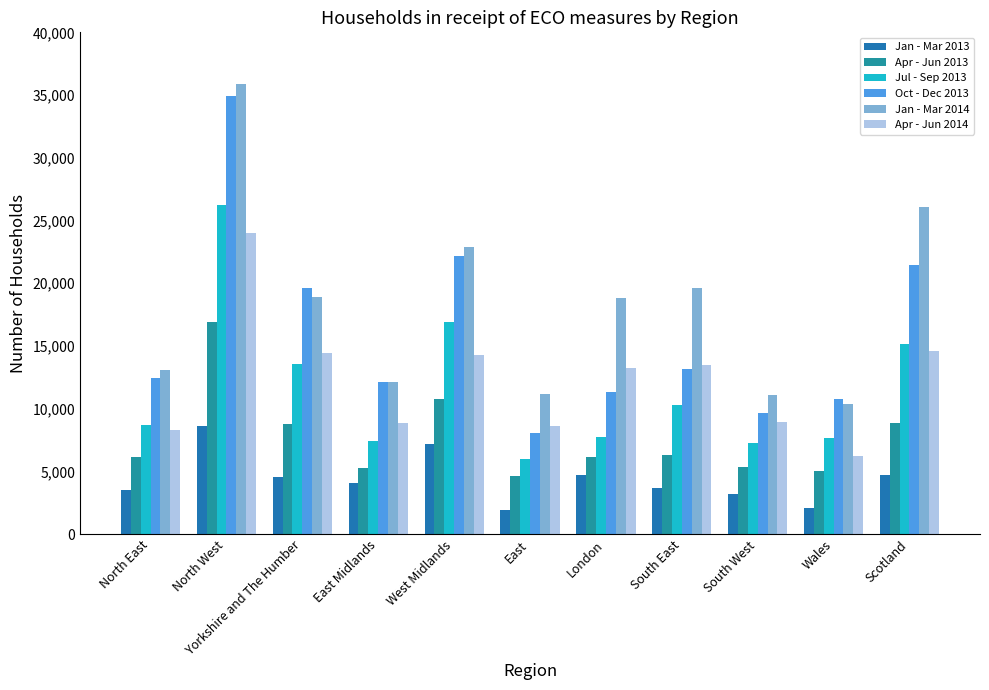

What is the value of the Oct - Dec 2013 bar at the 8th from the left?

13125